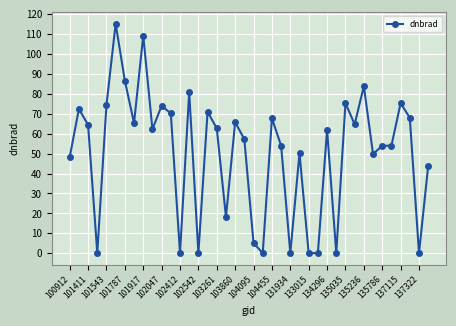

True or false: there are more than 2 points higher than both neighbors.

True